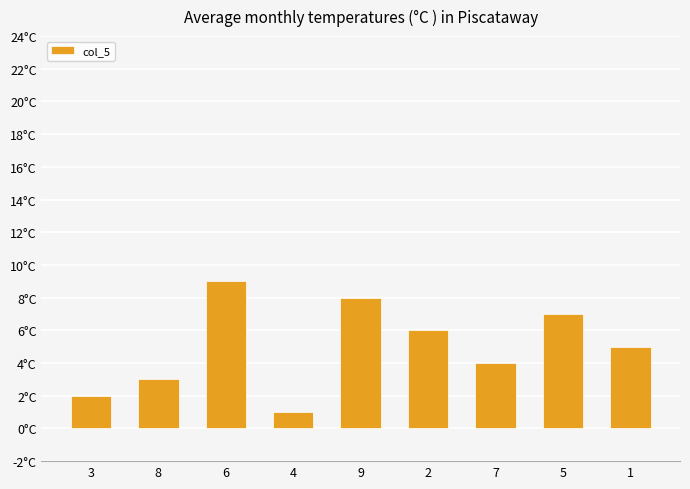

What is the change in value from 9 to 5?

-1